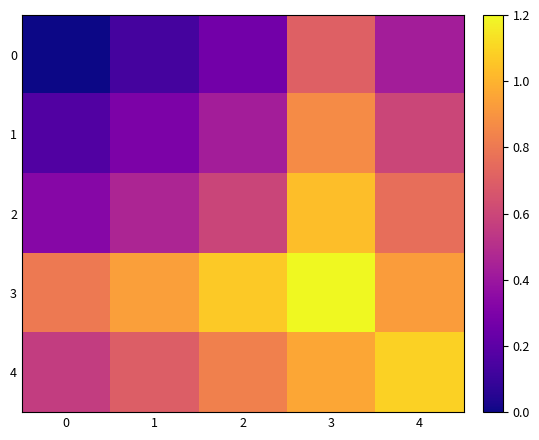

What is the maximum value shown in the chart?

1.2